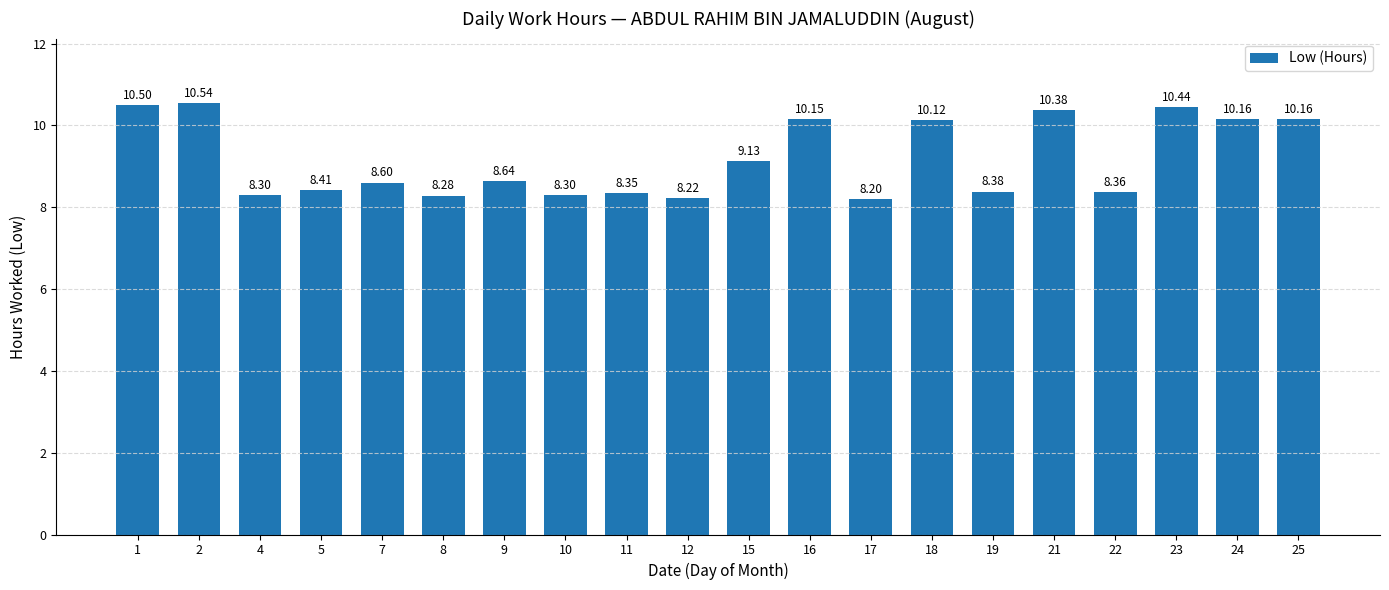

Are the bars grouped side by side (vs. stacked)?

No